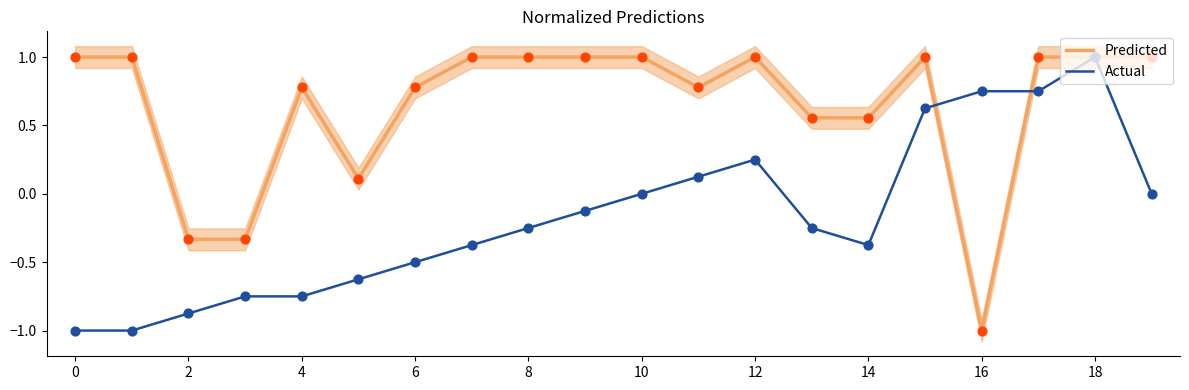

What is the minimum value for Actual?

-1.0